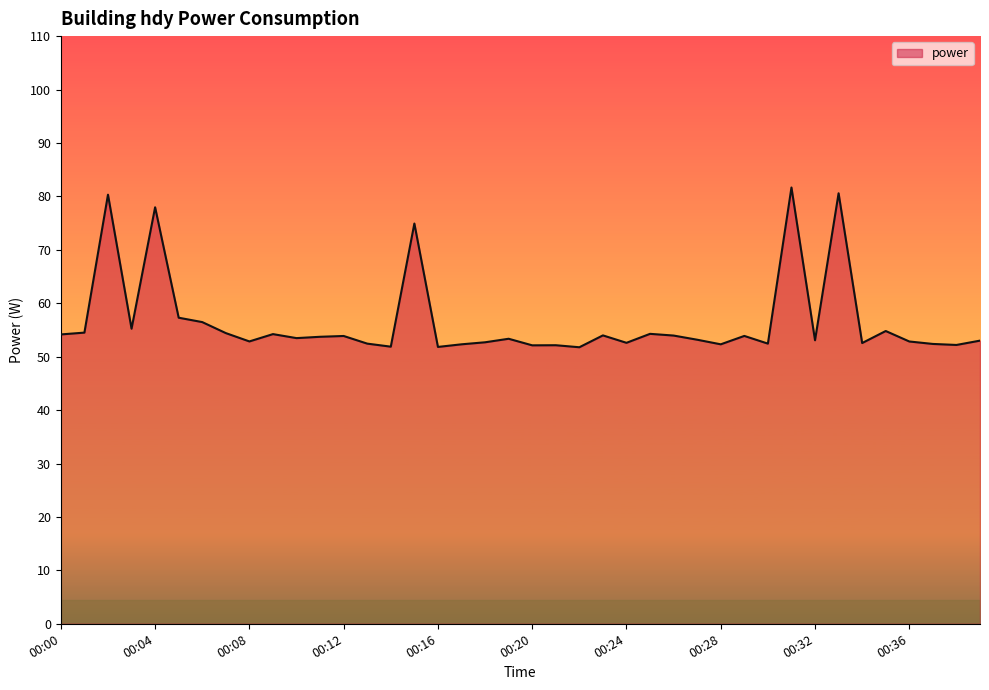

What is the difference between the maximum and minimum values?

29.9